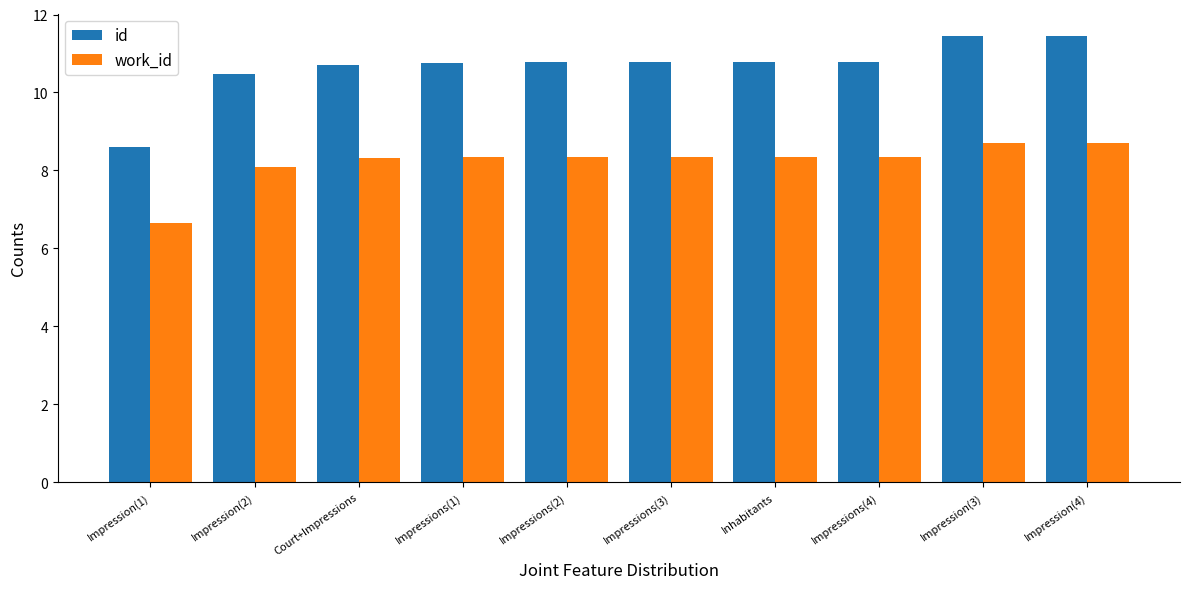

Count the number of categories in the chart.

10